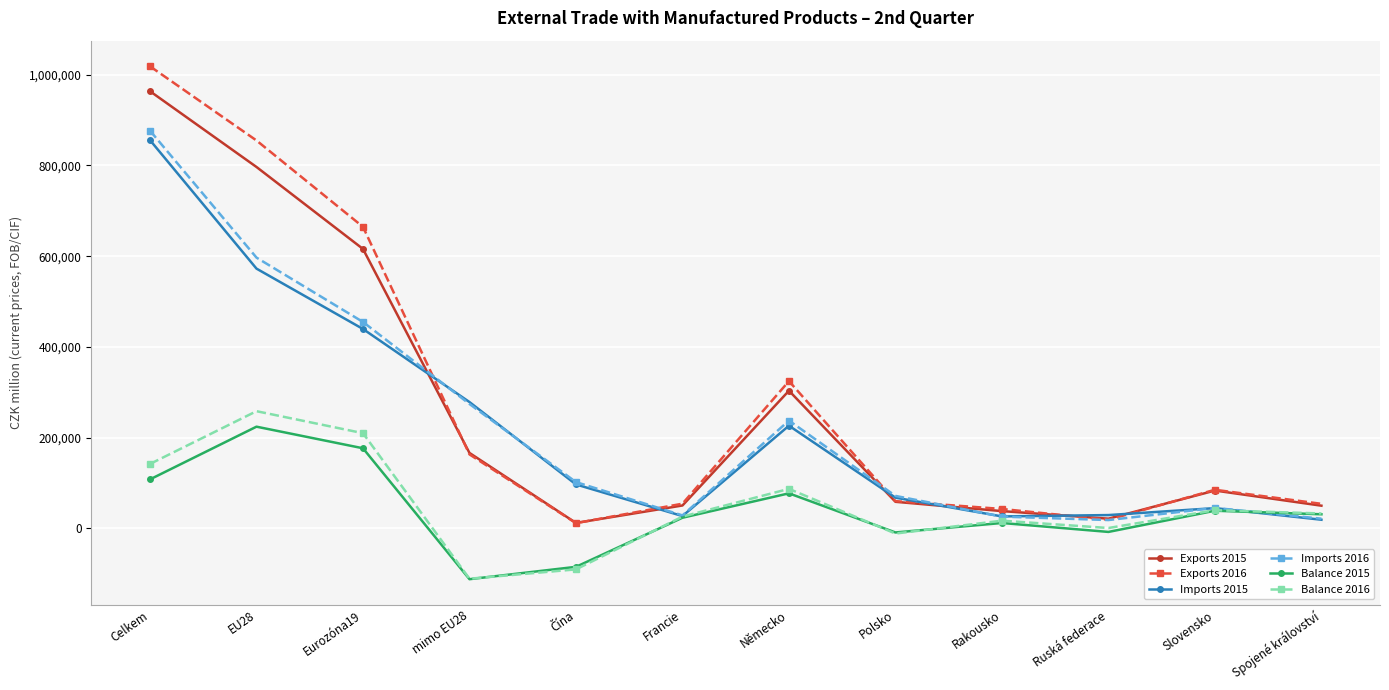

True or false: Imports 2015 has more than 2 points higher than both neighbors.

False